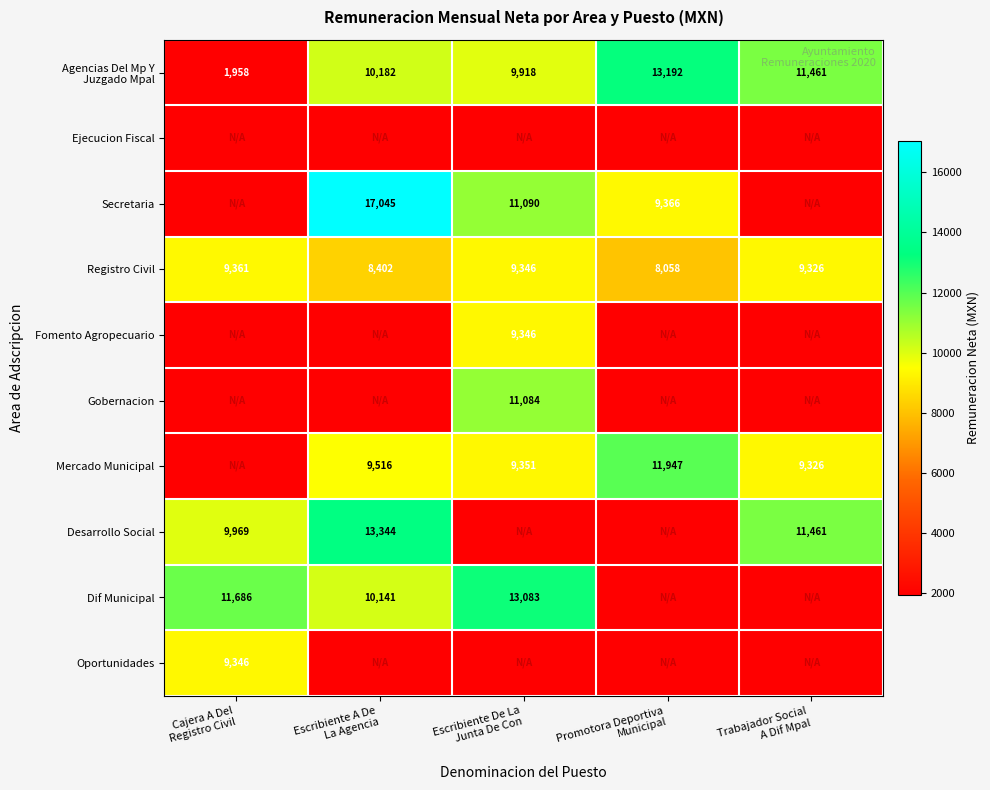

At which category is the sum across all series the highest?

Escribiente De La
Junta De Con